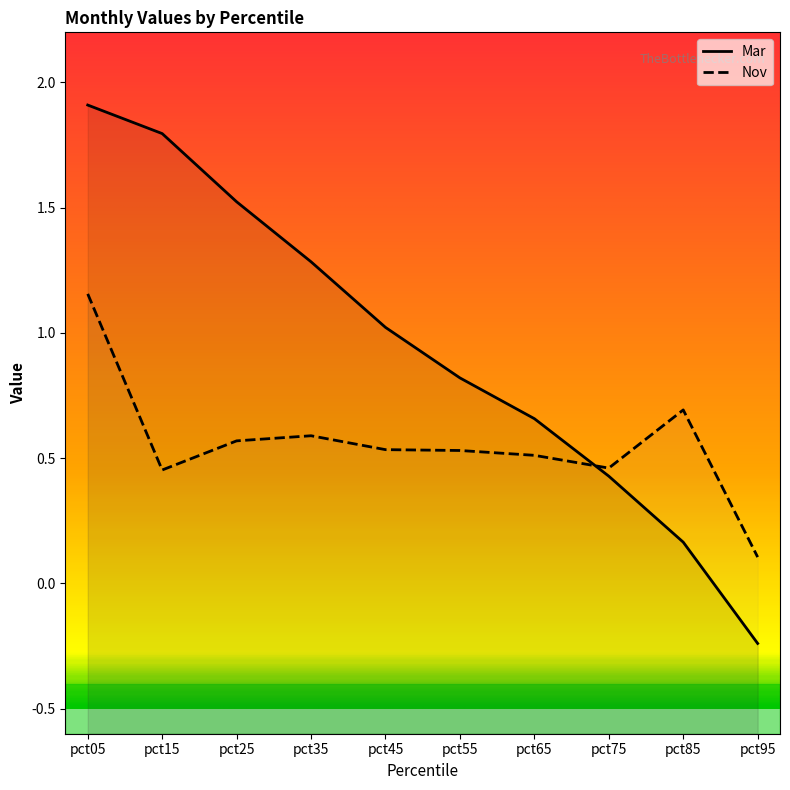

Between which two adjacent categories do Nov and Mar first intersect?

pct65 and pct75